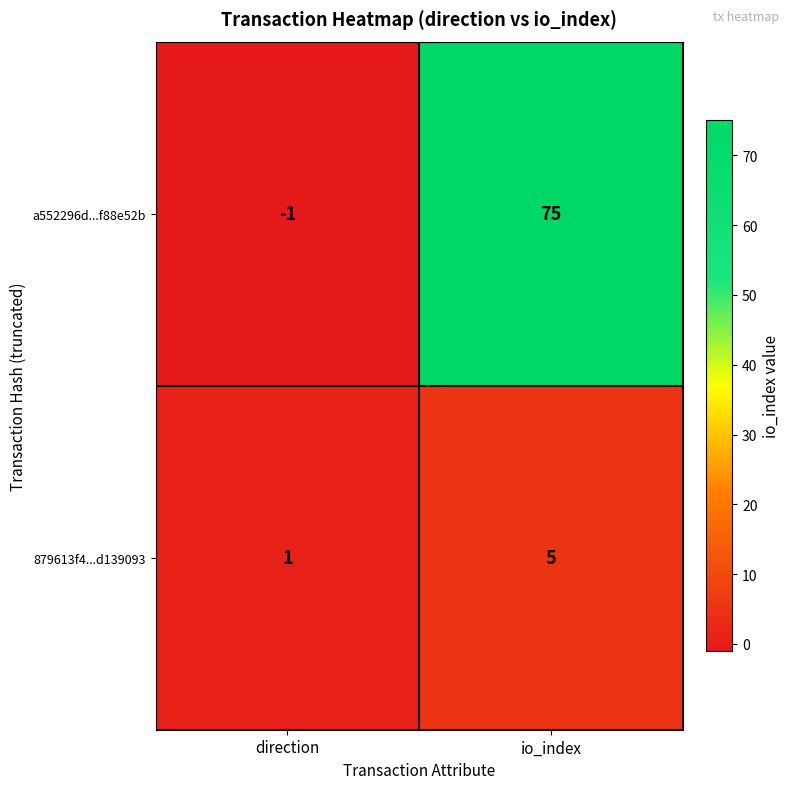

What is the average value of the a552296d...f88e52b series?

37